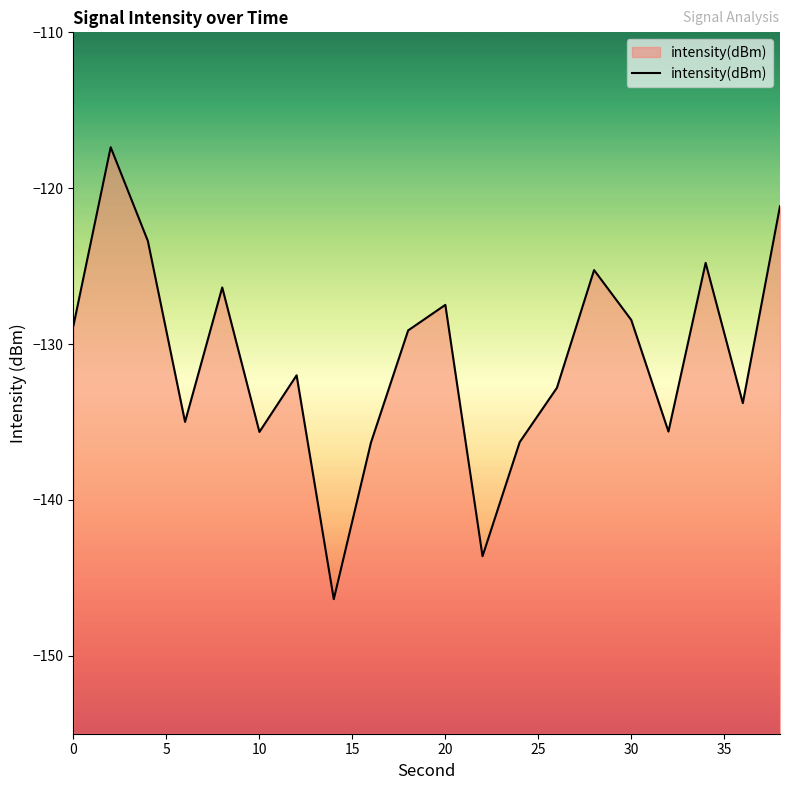

How many interior local valleys (lower than both neighbors) does the data have?

6